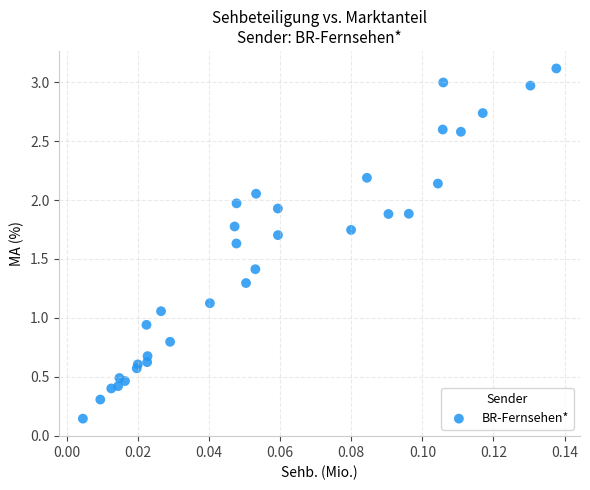

What is the range of Y values (max minus min)?

3.0